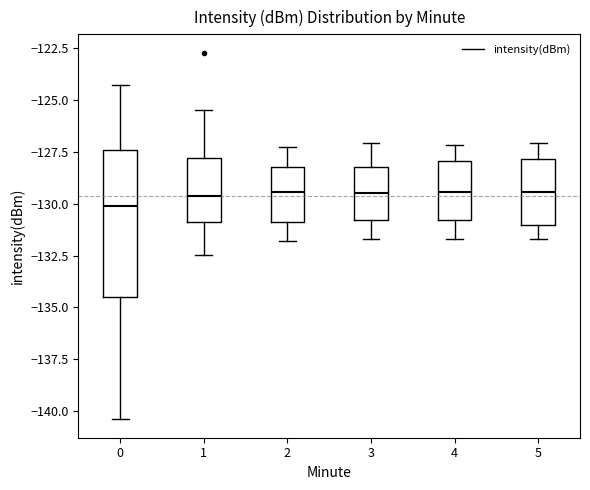

Where does the upper whisker of the box at x = 2 end on the y-axis? The values are not printed on the chart, so give them approximately, as read against the axis.

-127.5